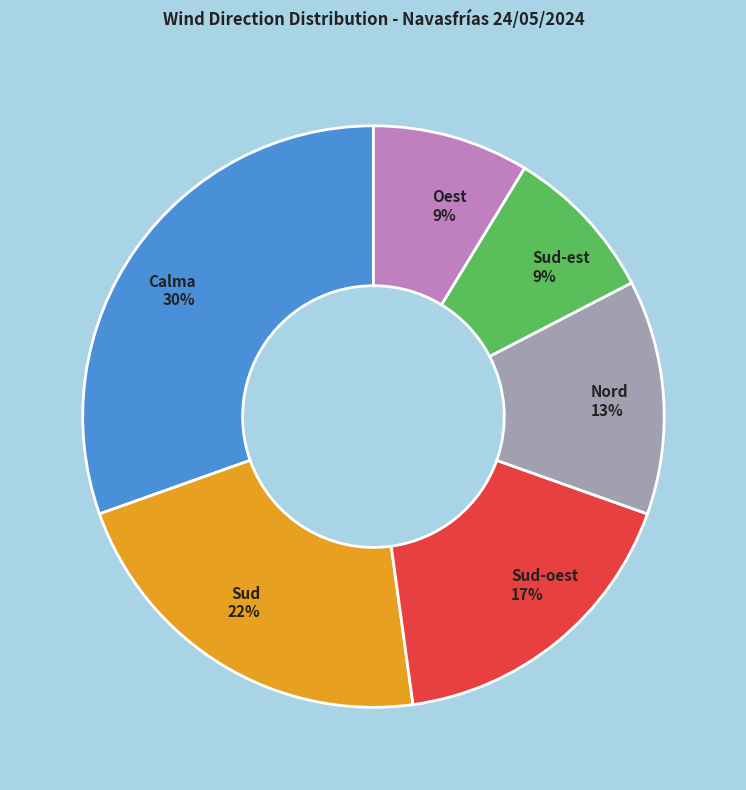

Combined, do Sud-oest 17% and Sud-est 9% account for over 50%?

No